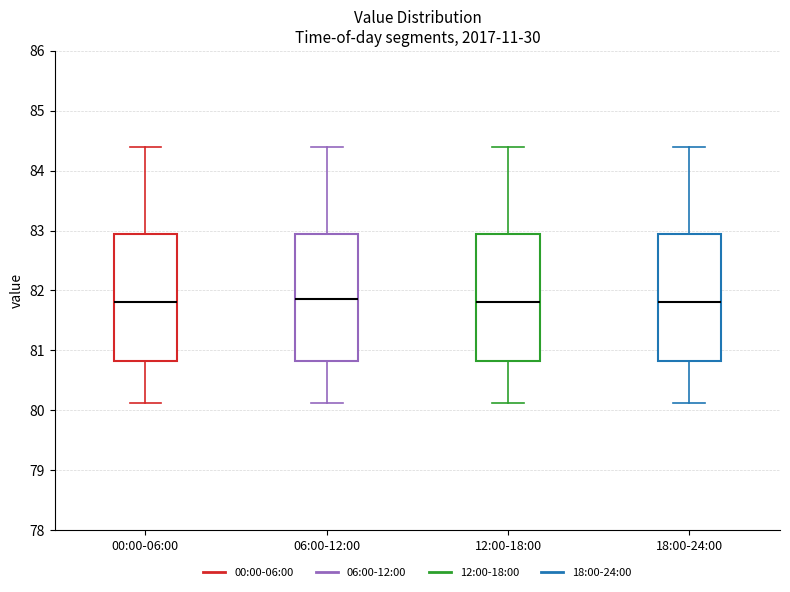

Where does the lower whisker of the box for 00:00-06:00 end on the y-axis? The values are not printed on the chart, so give them approximately, as read against the axis.

80.1